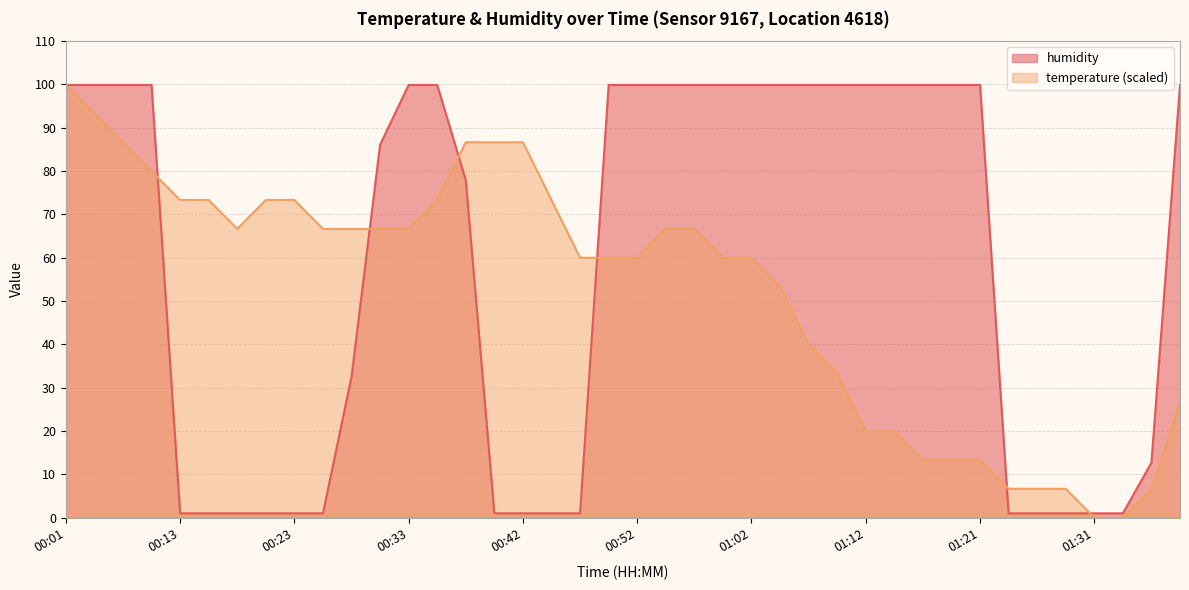

What is the sum of the humidity values at 00:52 and 01:09?

199.8